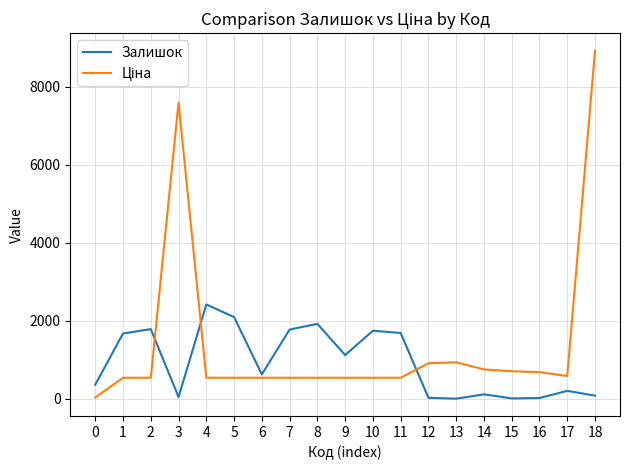

What is the difference between the highest and lowest values at 1?

1135.0